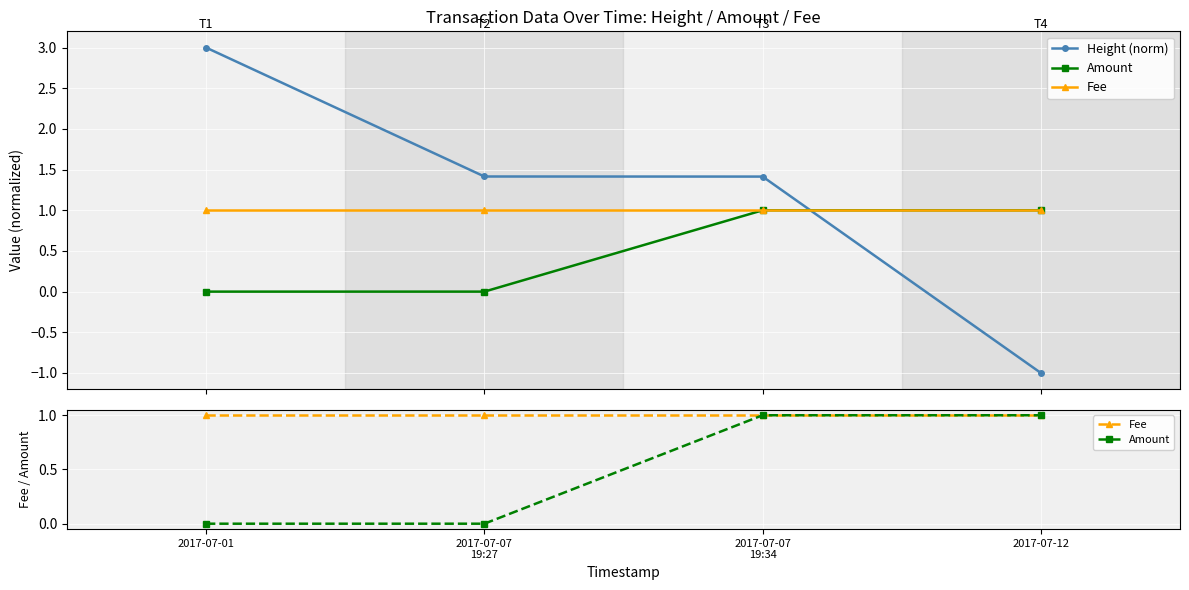

Does the chart display data point markers on the line(s)?

Yes